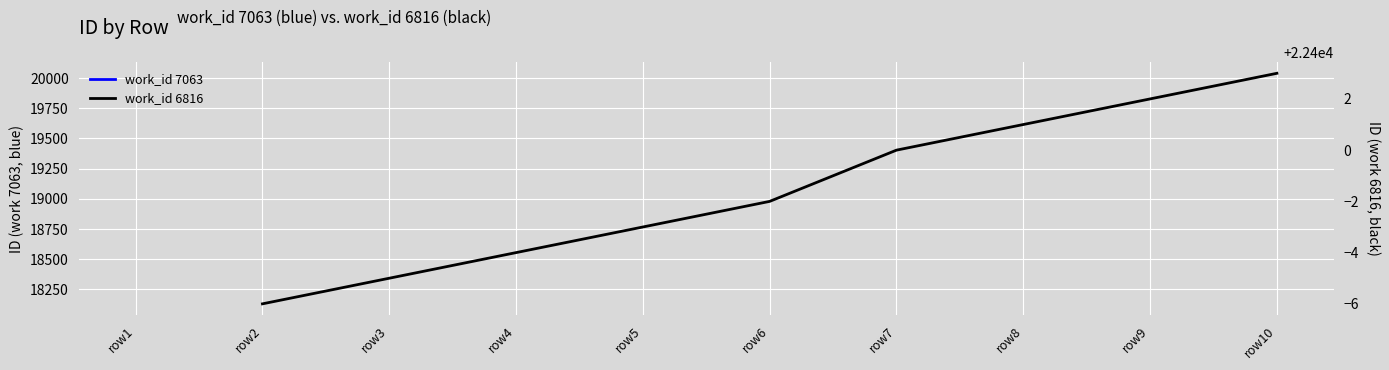

Does the chart display data point markers on the line(s)?

No